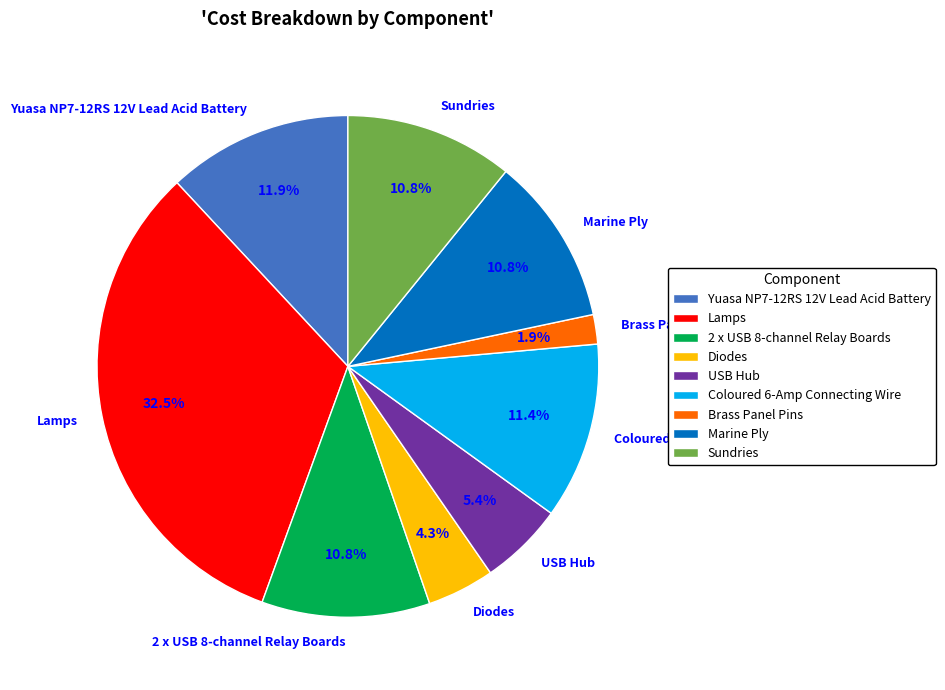

What is the ratio of the value at Yuasa NP7-12RS 12V Lead Acid Battery to the value at Brass Panel Pins?

6.3